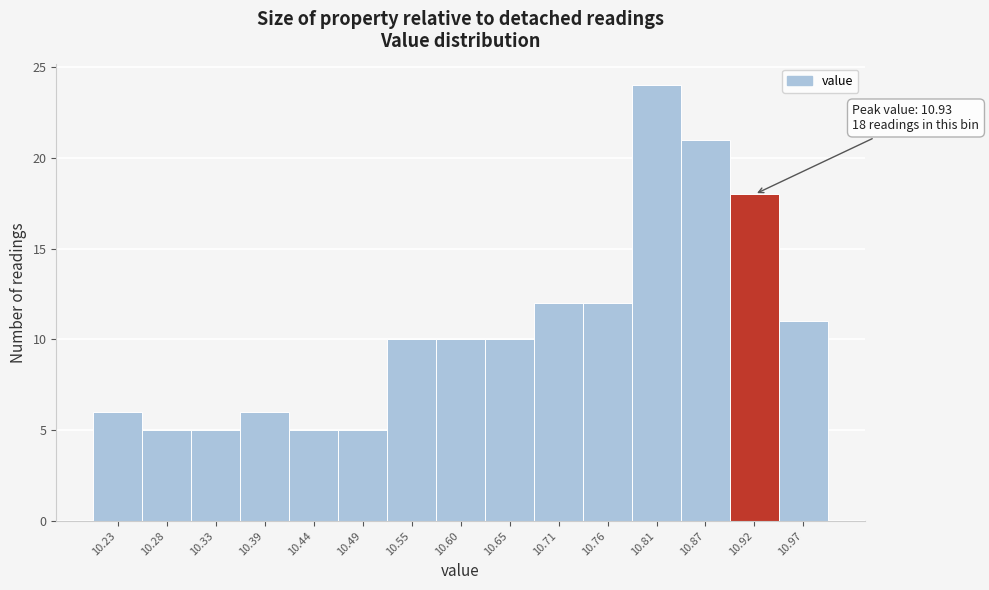

Which range on the x-axis has the tallest bar?

10.79 to 10.84